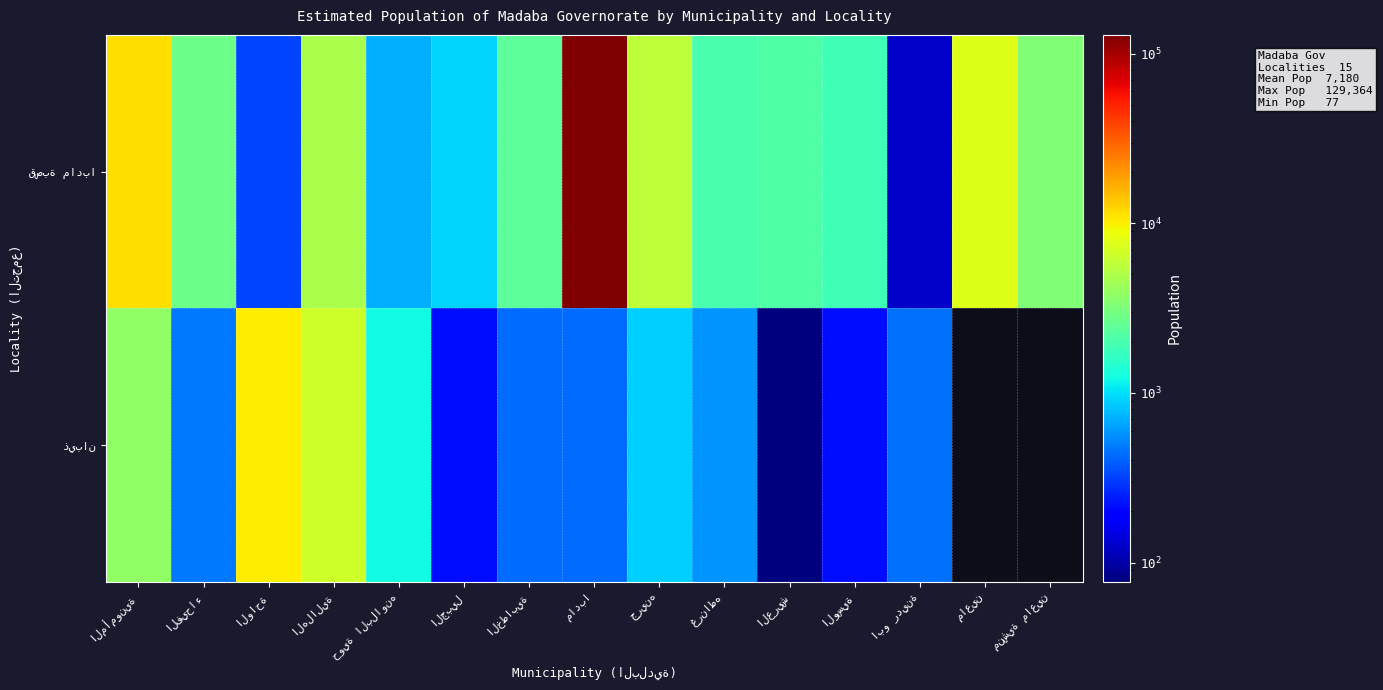

What is the highest value of the قصبة مادبا series?

129364.0